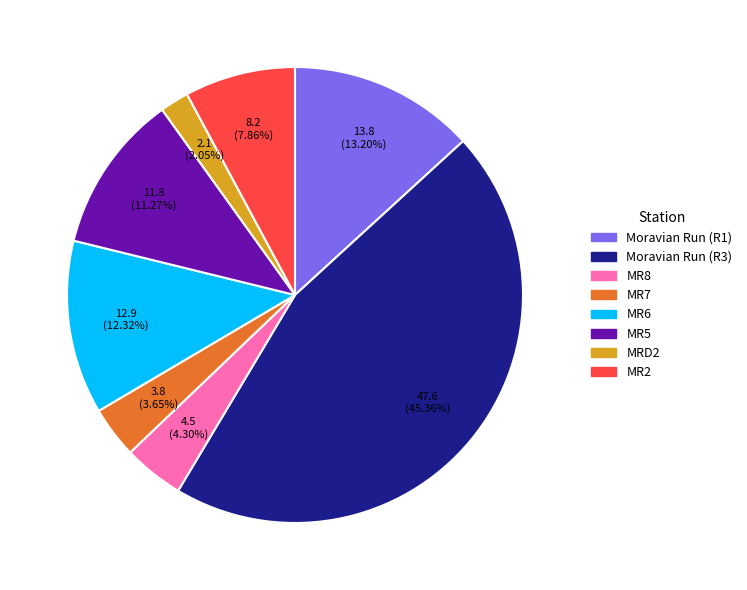

Does MR2 represent more than half of the total?

No